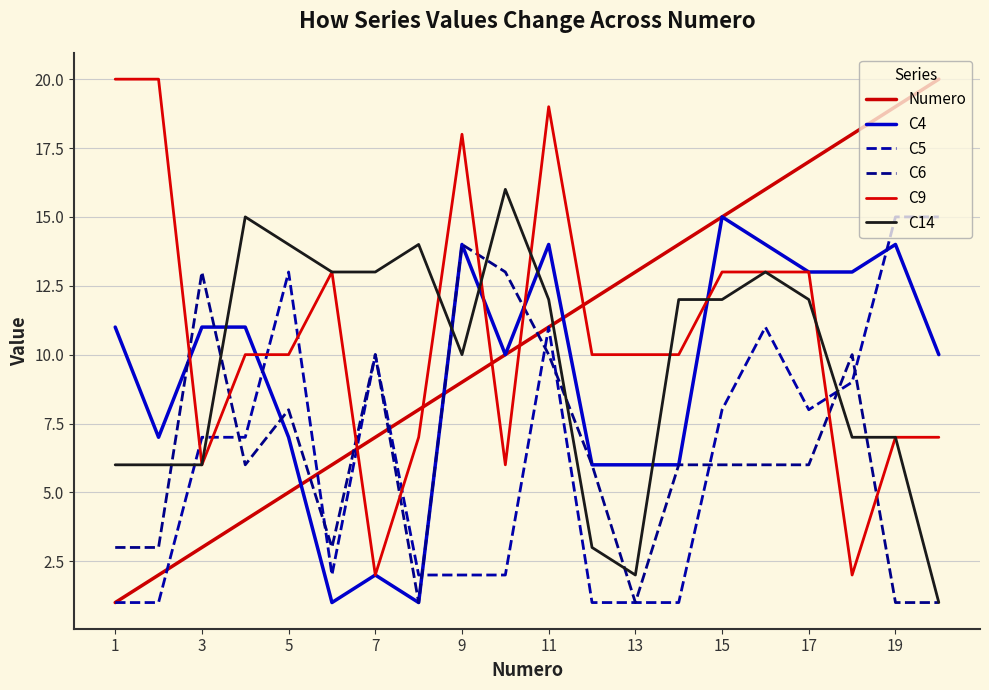

Which label corresponds to the smallest value in the chart?

1